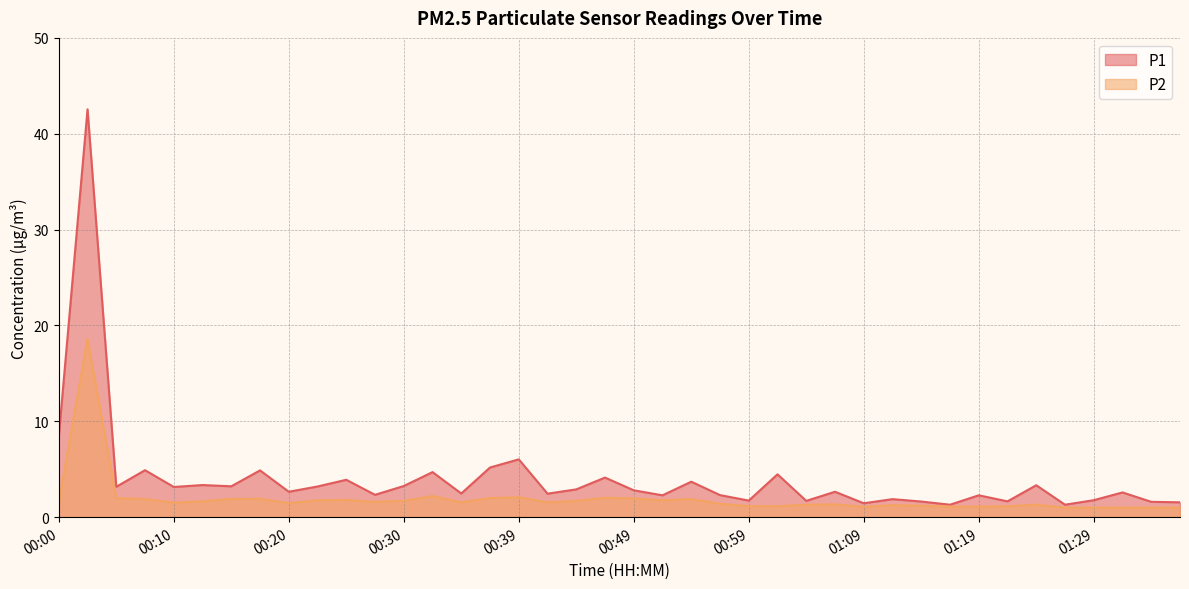

What is the label of the 25th point from the left?

00:59